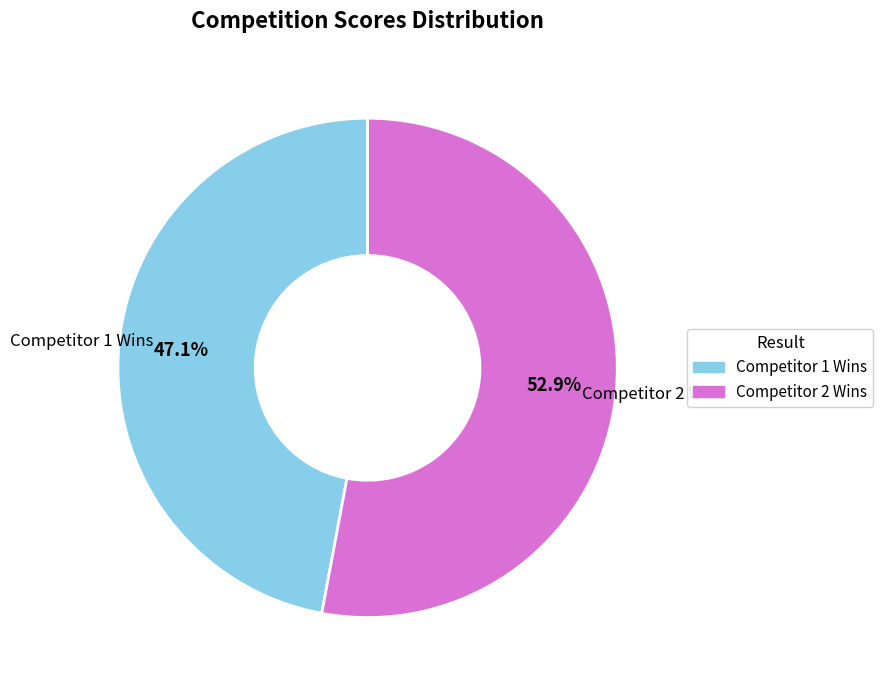

Is there a majority slice in this chart?

Yes